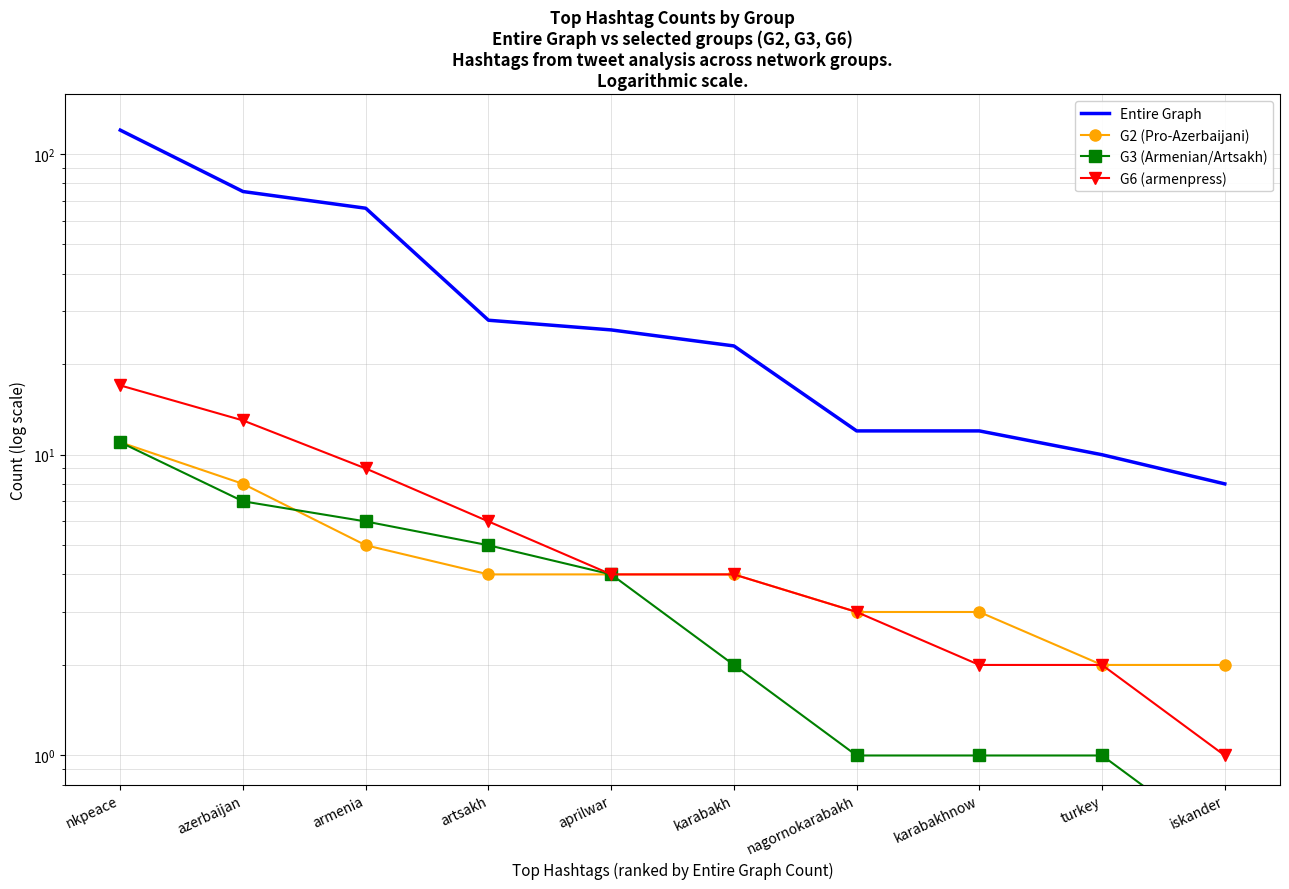

At which label does Entire Graph first exceed 26?

nkpeace